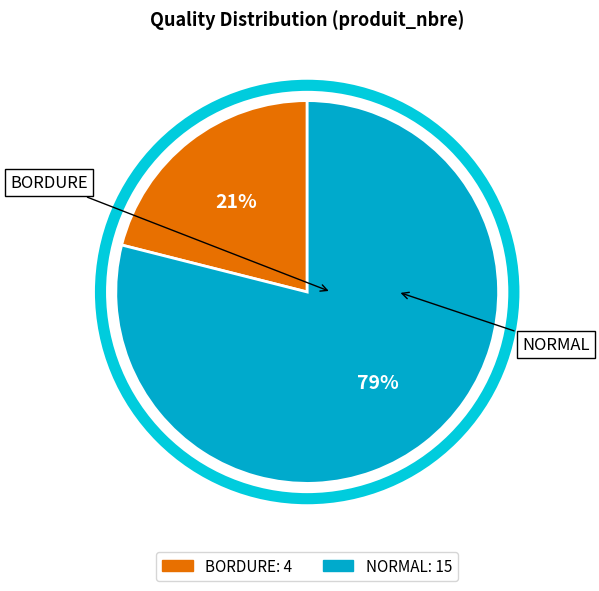

Is there a majority slice in this chart?

Yes